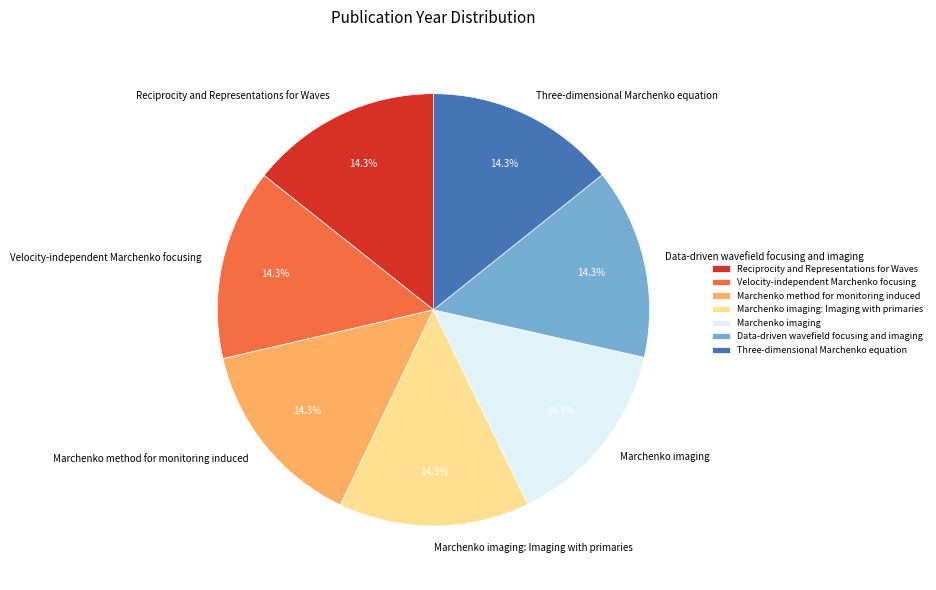

What percentage is the Three-dimensional Marchenko equation slice, to the nearest percent?

14%